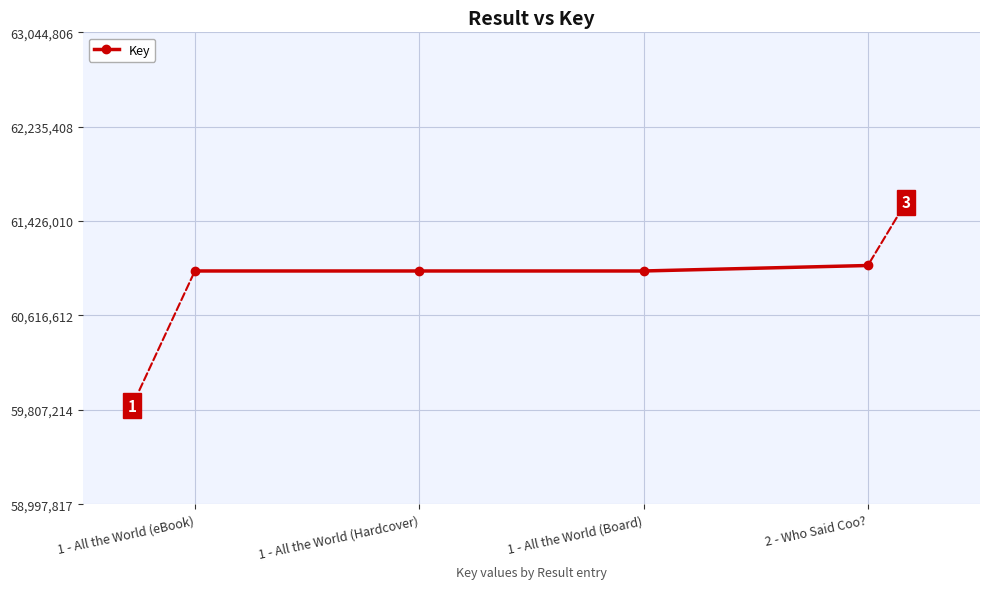

What is the sum of the values at 1 - All the World (Hardcover) and 1 - All the World (eBook)?

121995634